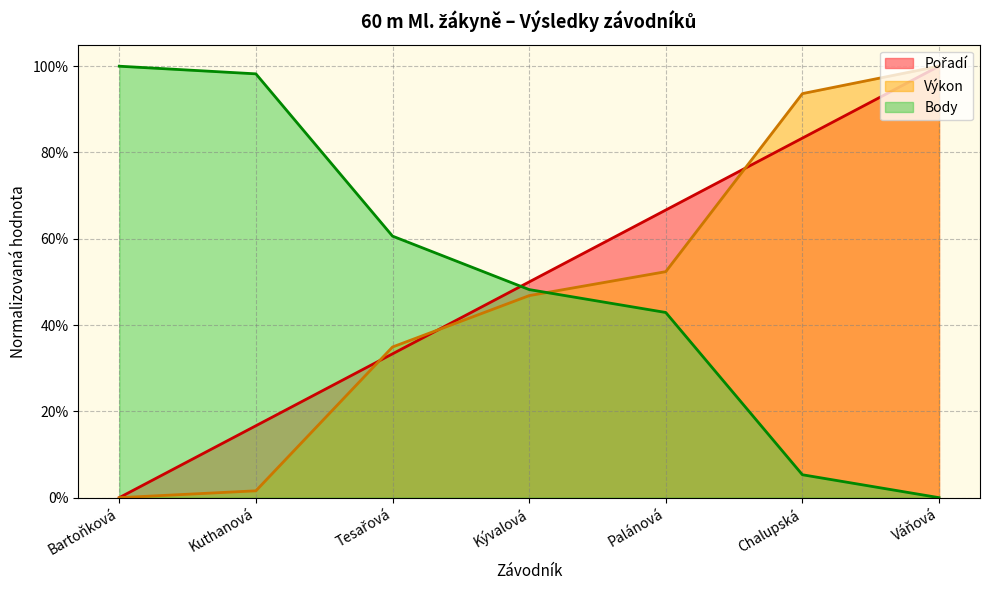

At how many categories does at least one series exceed 0?

7